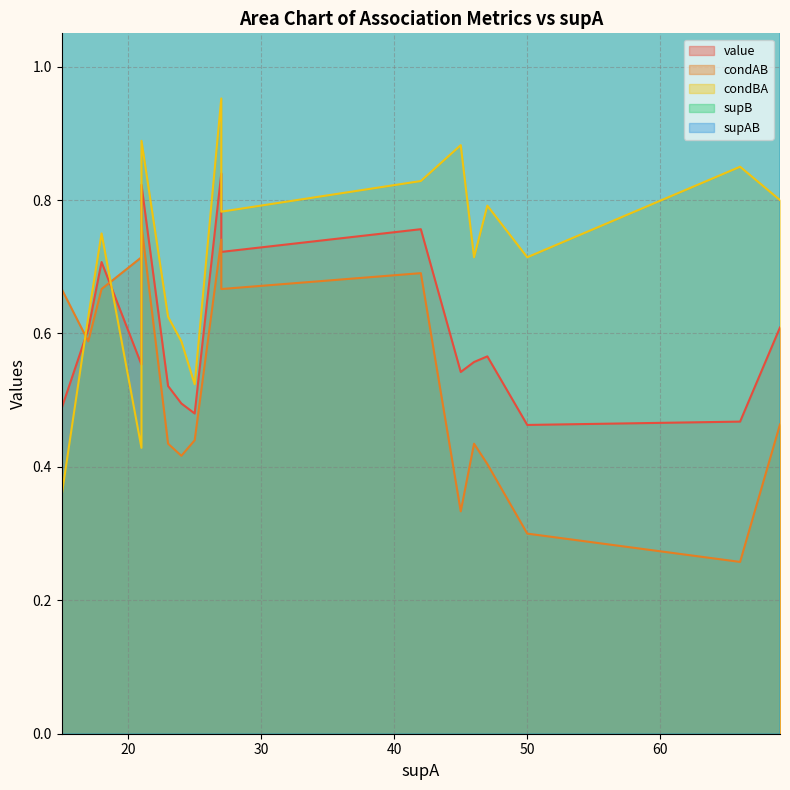

True or false: condAB and condBA cross at least once.

True